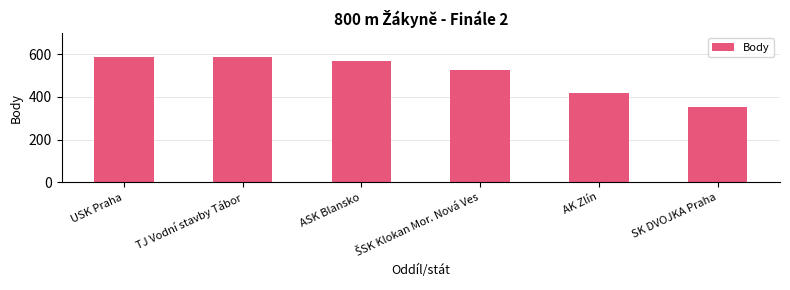

What value does the data have at USK Praha, to the nearest 5?

590